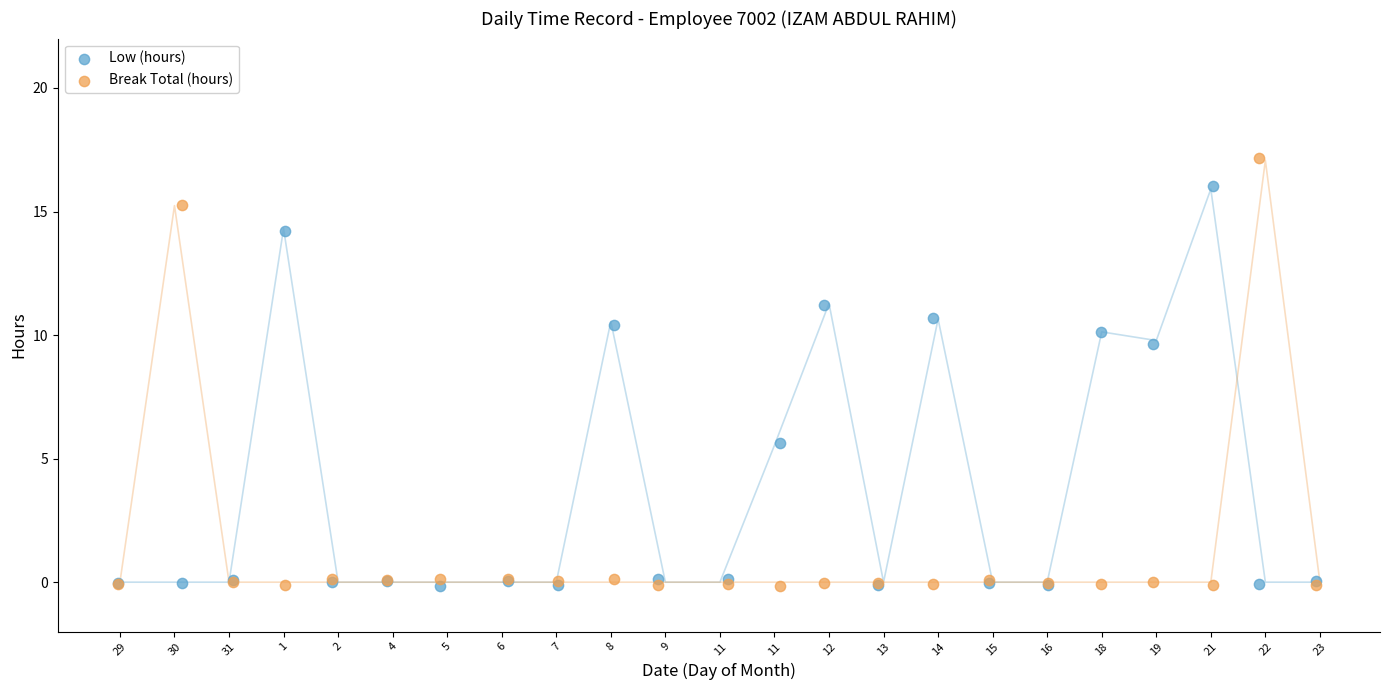

What is the X range (max minus min) for the scatter plot?

22.0